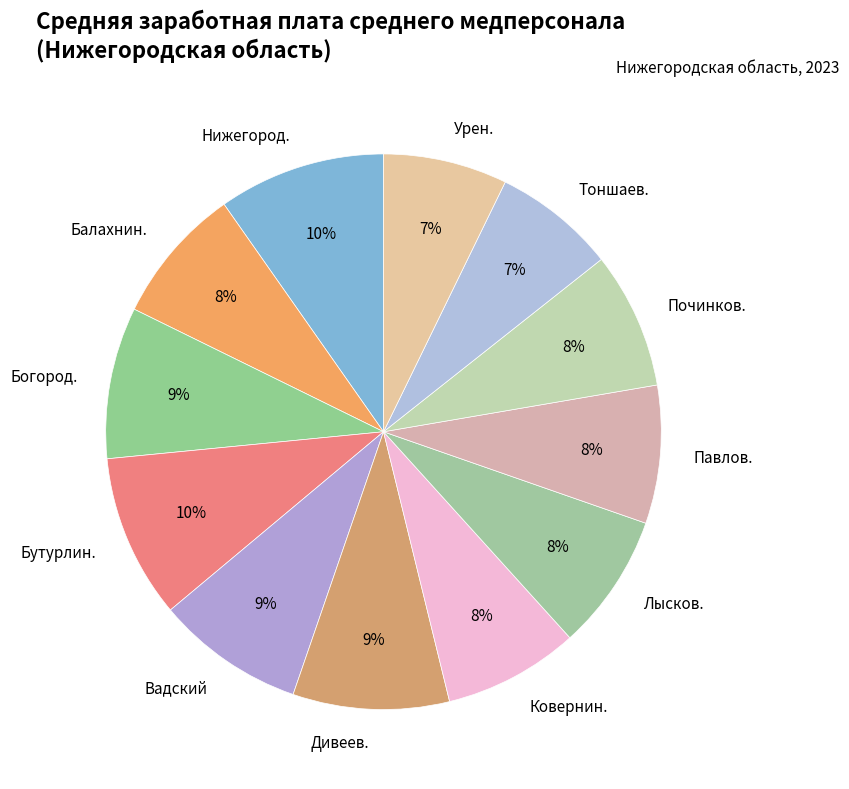

Approximately how many times larger is the value at Урен. compared to Балахнин.?

0.9